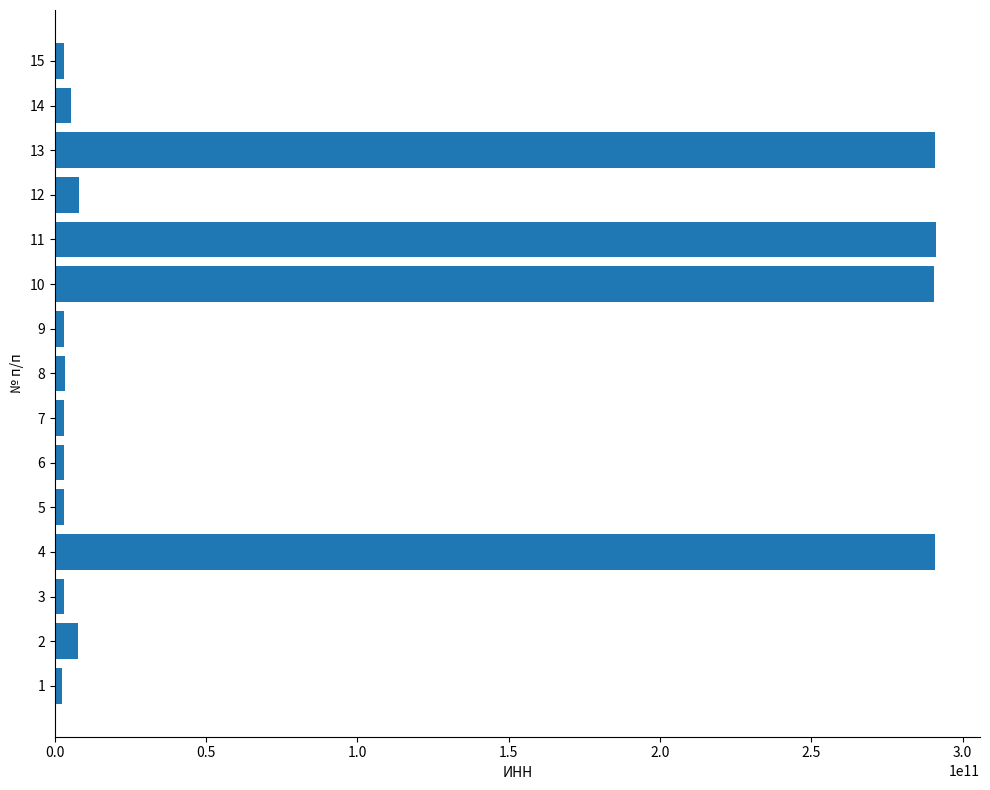

What is the greatest value displayed?

291201192931